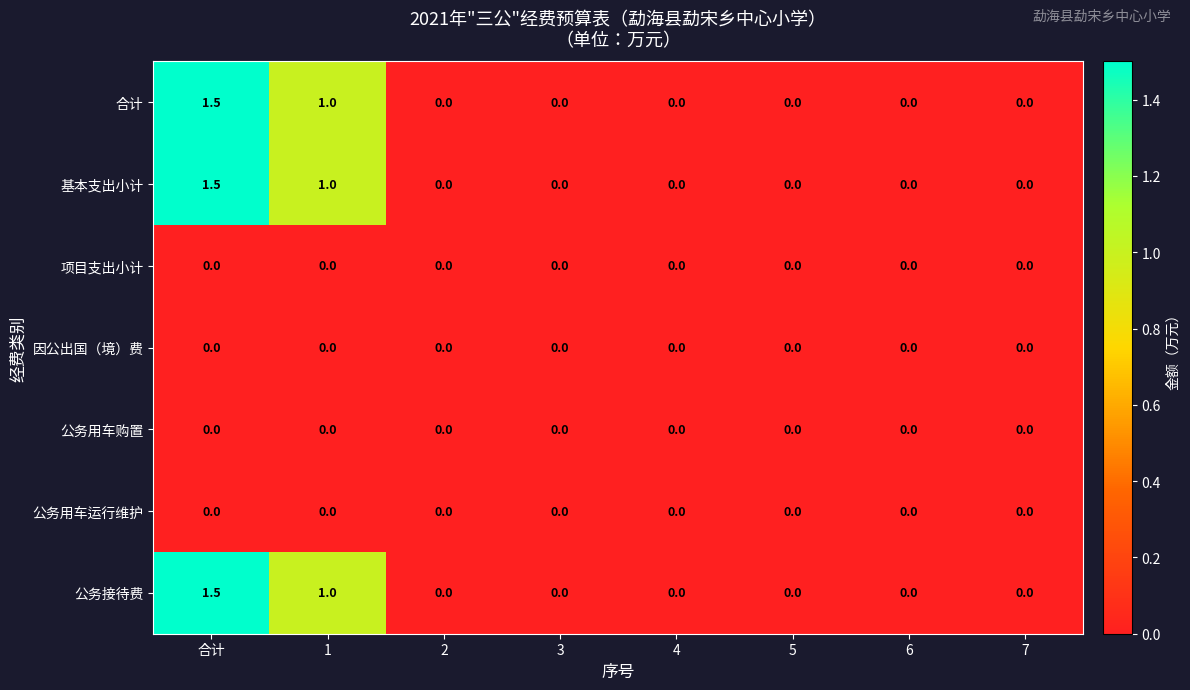

What is the difference between the 合计 values at 2 and 合计?

1.5